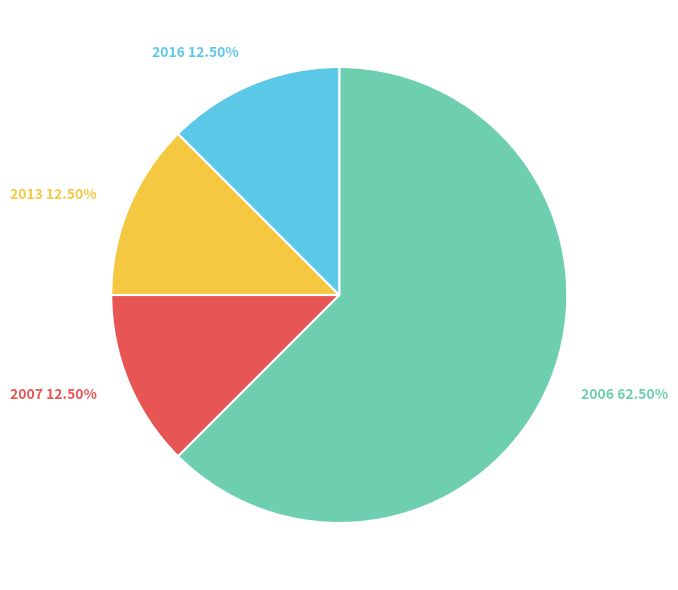

How many slices are in this pie chart?

4